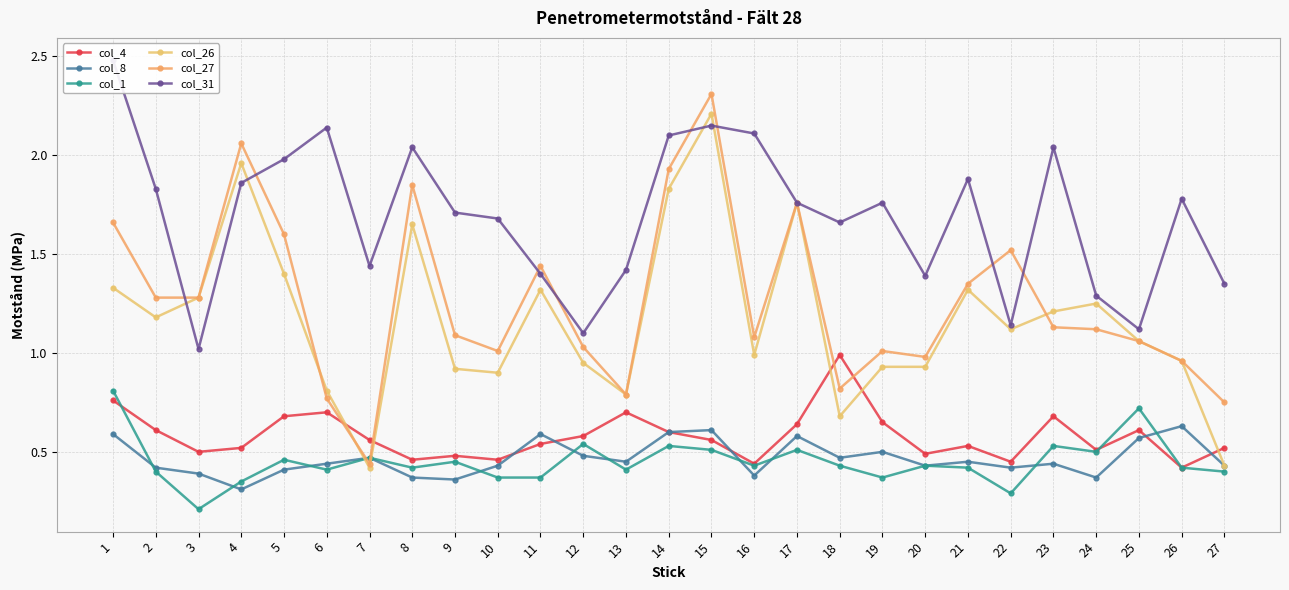

Which series ends up on top after the final intersection of col_4 and col_27?

col_27